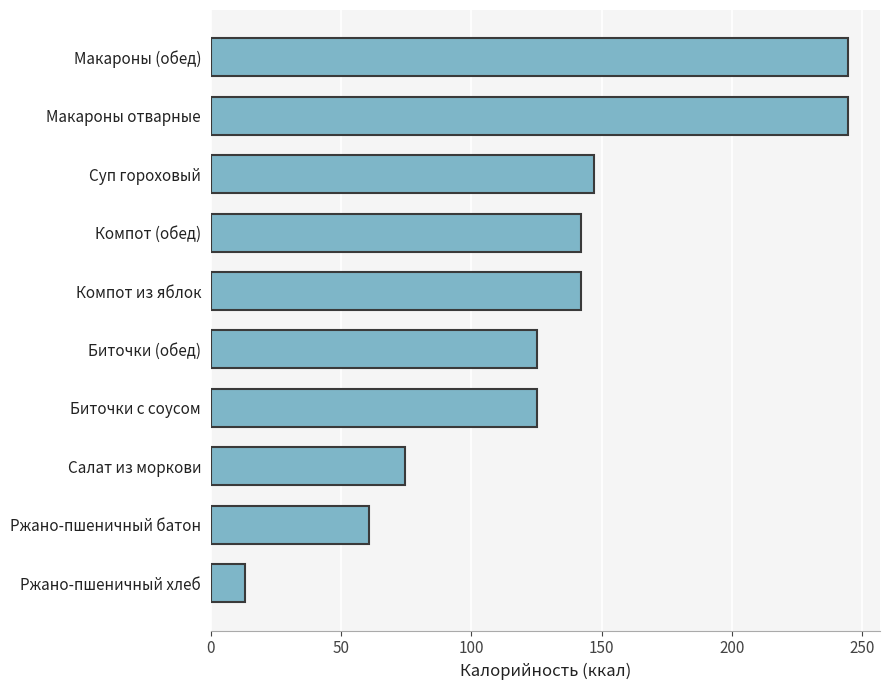

What is the sum of all values?

1318.2